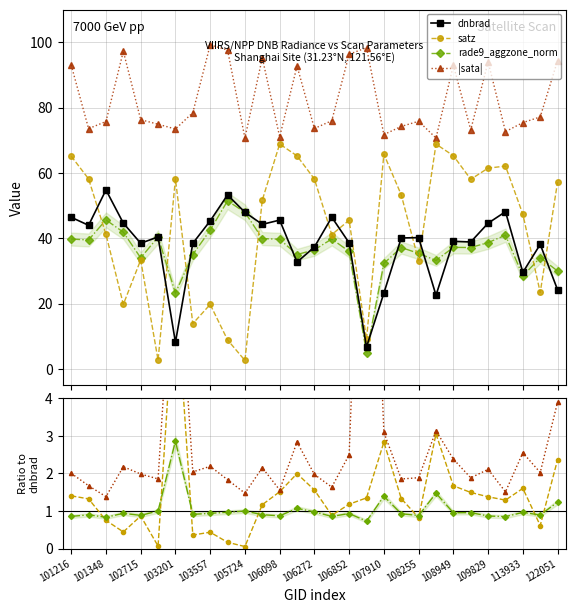

Is the value of rade9_aggzone_norm at 105724 greater than the value of satz at 113933?

Yes